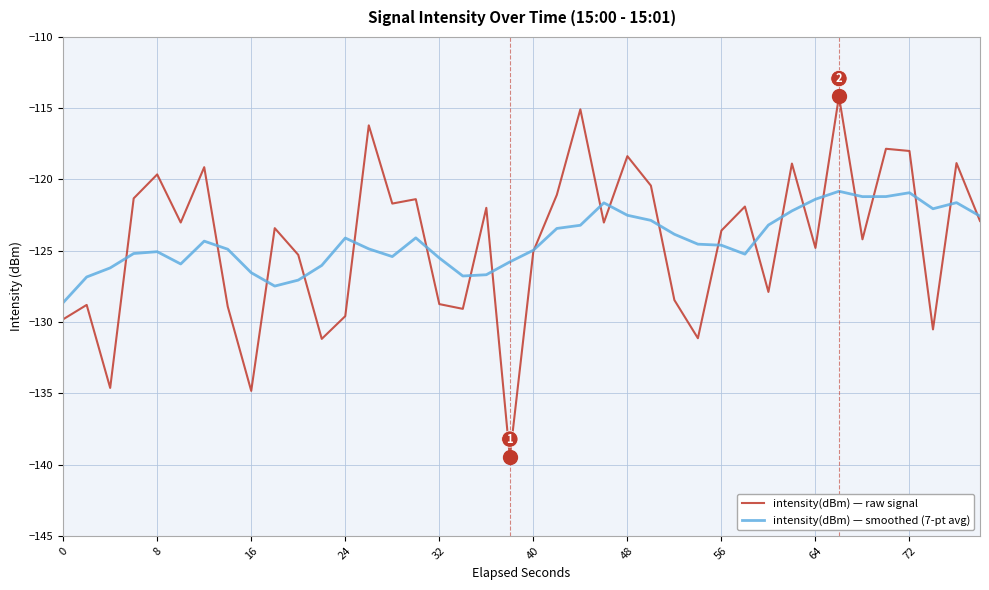

What is the minimum value shown in the chart?

-139.5